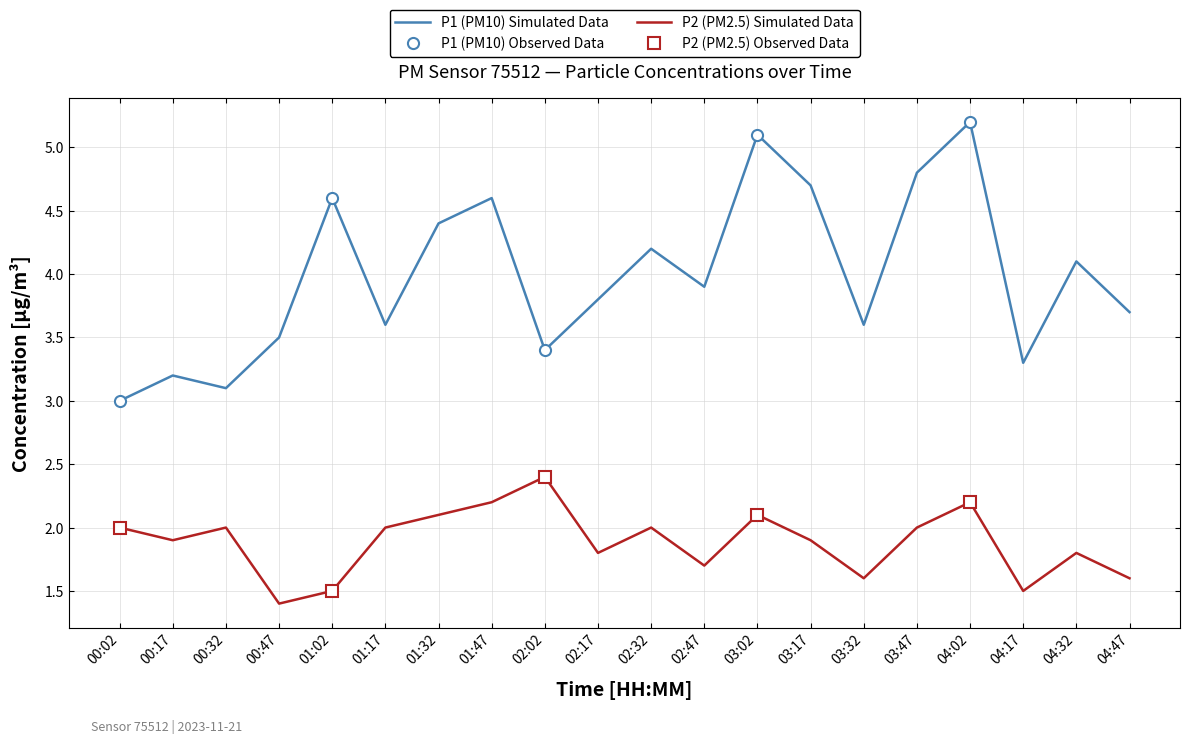

The P2 series shows 2.9 at 04:02. True or false?

False